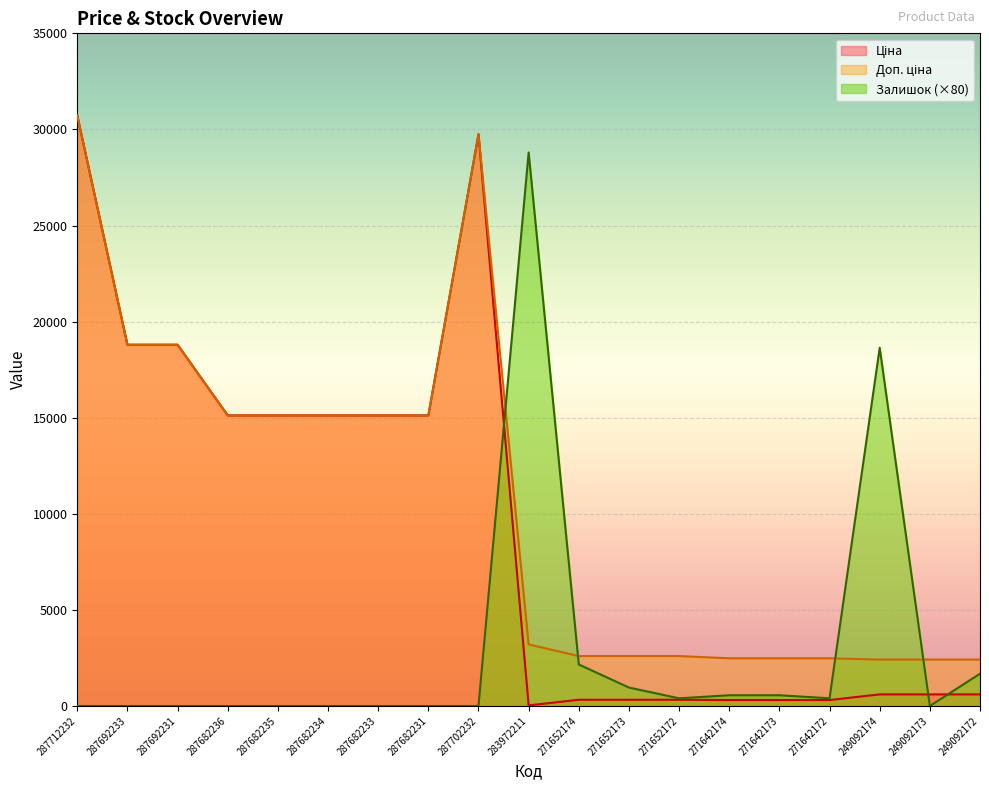

What is the label of the 19th point from the left?

249092172